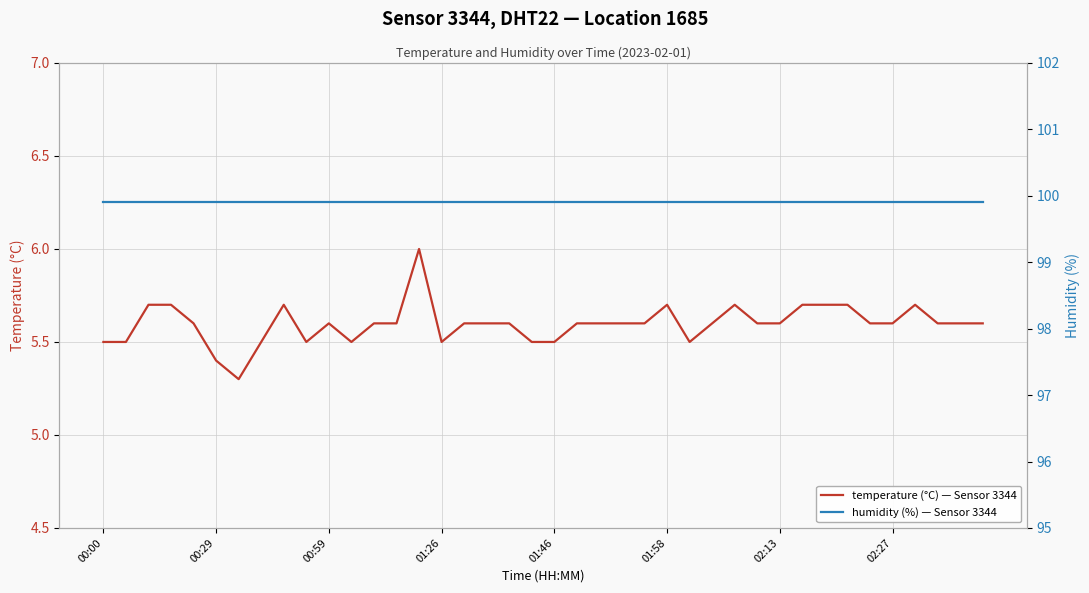

Which category has the highest value in the temperature (°C) — Sensor 3344, DHT22, Location 1685 series?

14